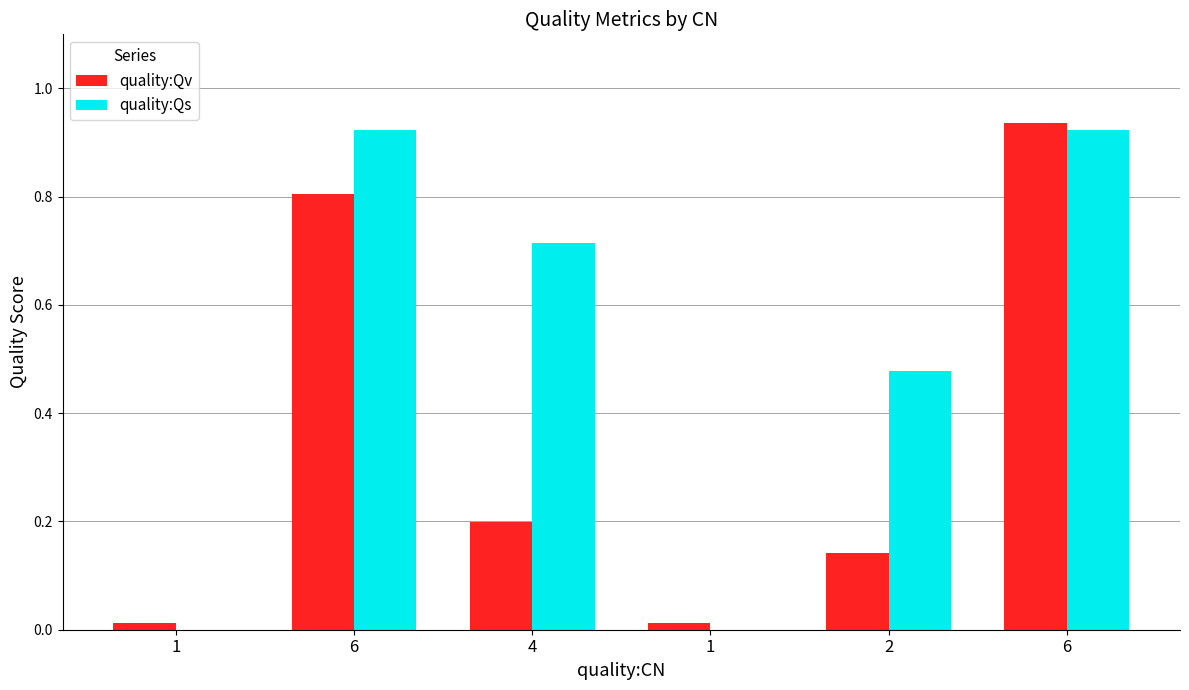

Where is quality:Qs nearest to the value 0?

1